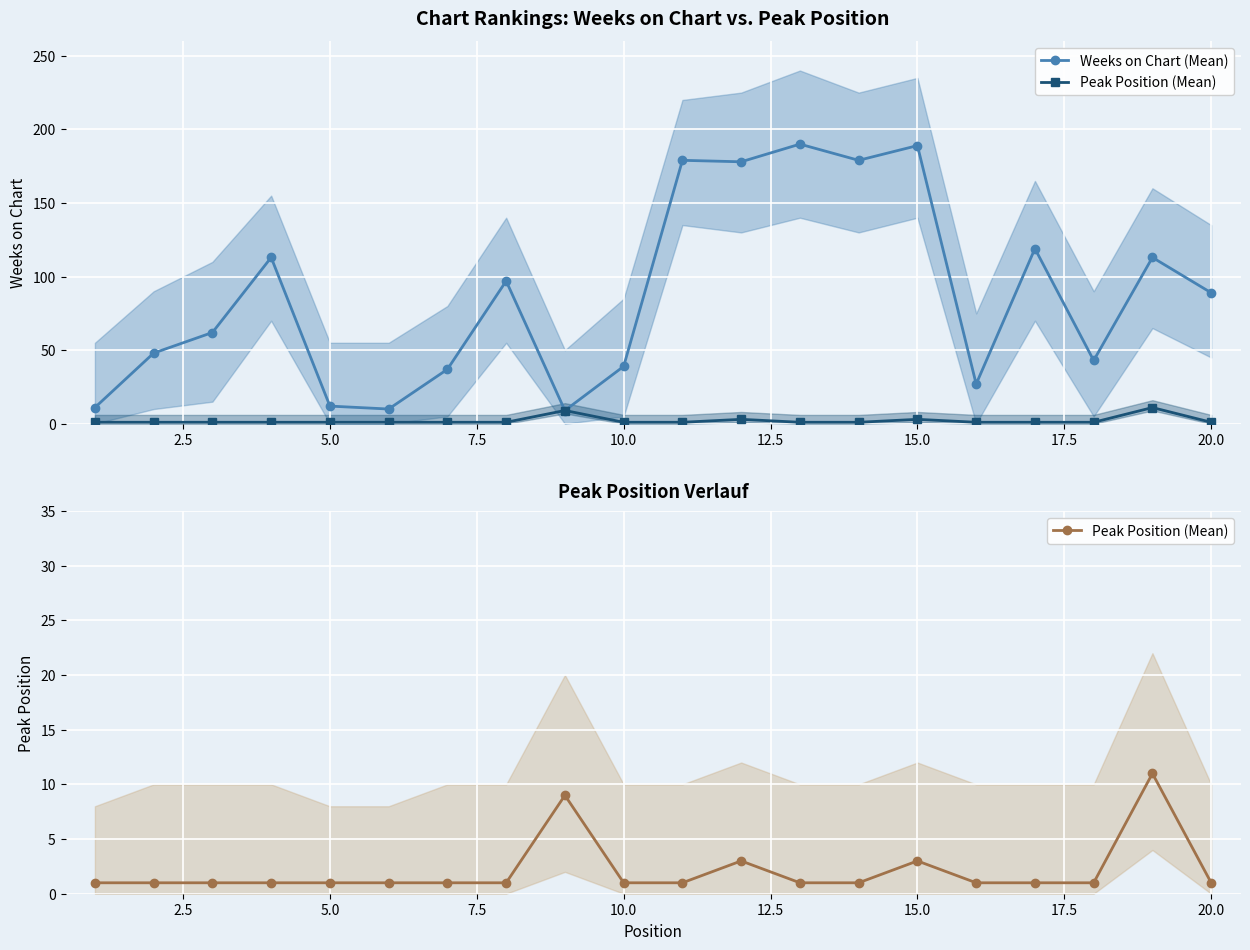

What is the smallest value displayed?

1